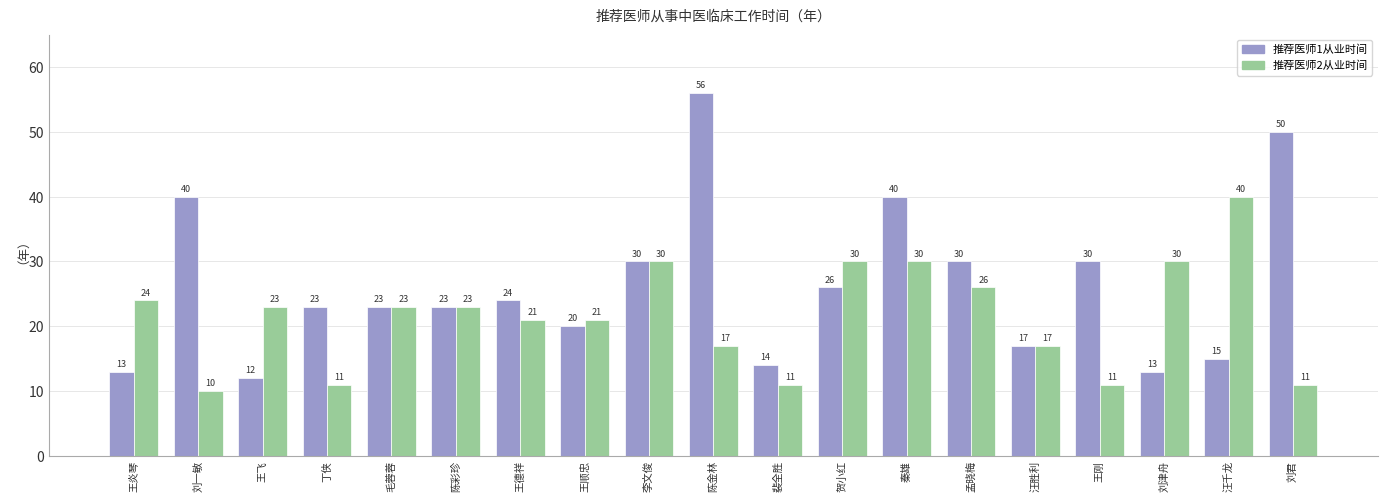

Is it true that 推荐医师1从业时间 equals 15 at 汪千龙?

True